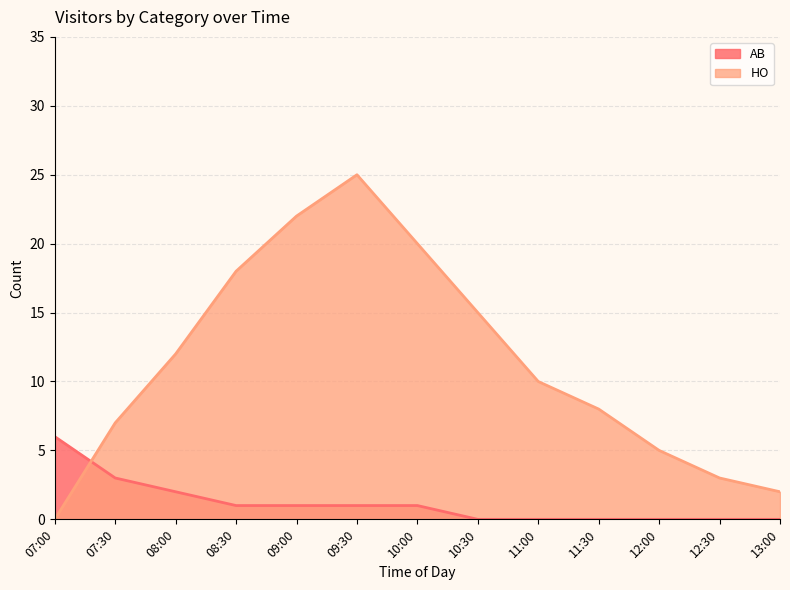

What is the value of the HO point at the 12th from the left?

3